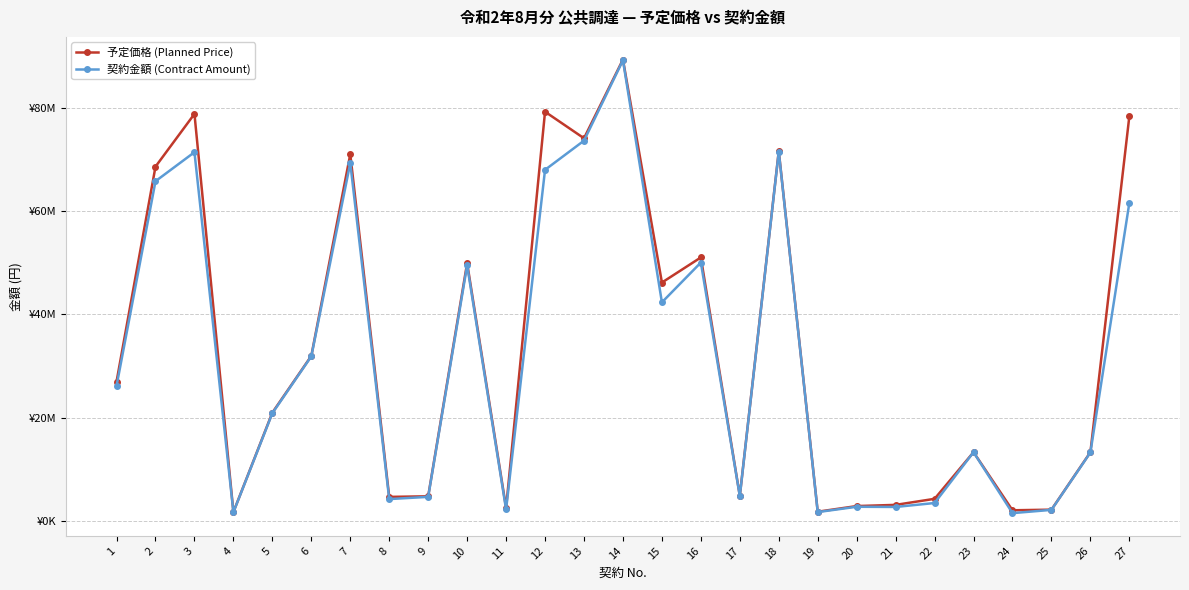

At which label is 契約金額 (Contract Amount) closest to 45373652?

15